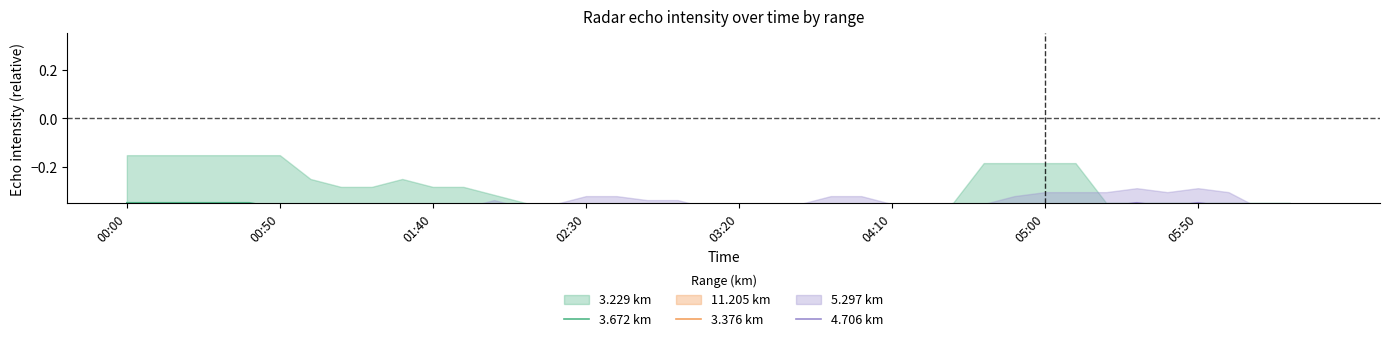

How many interior local peaks does the 3.376 km series have?

9